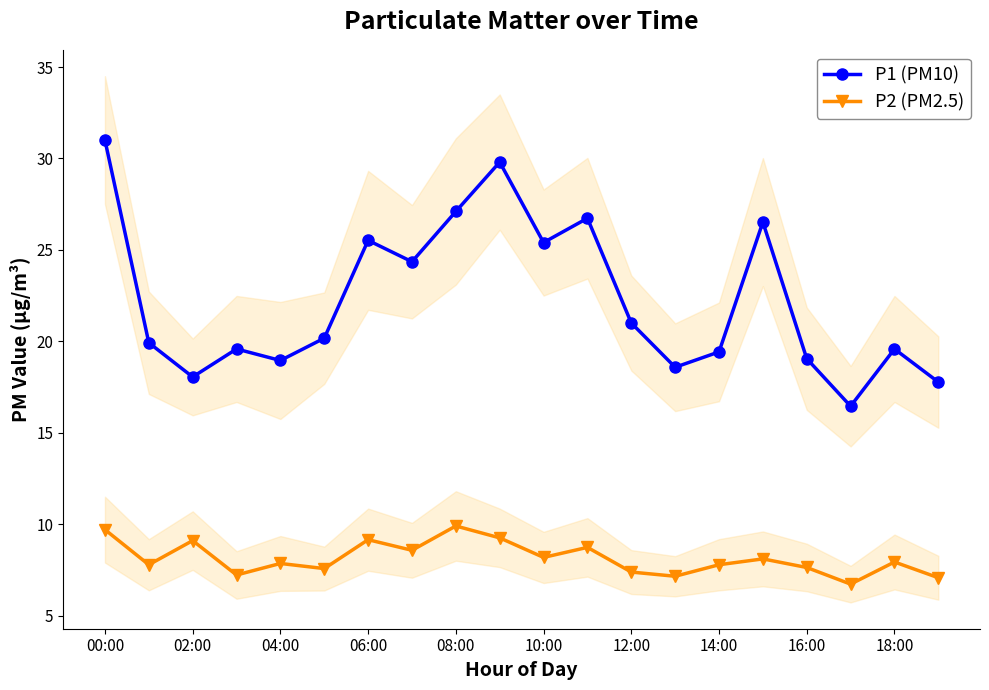

True or false: P1 (PM10) has more than 0 points higher than both neighbors.

True